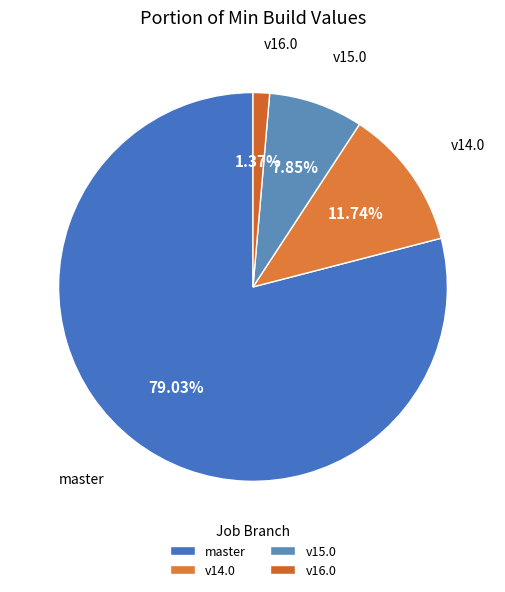

Rank the categories by value from lowest to highest.

v16.0, v15.0, v14.0, master